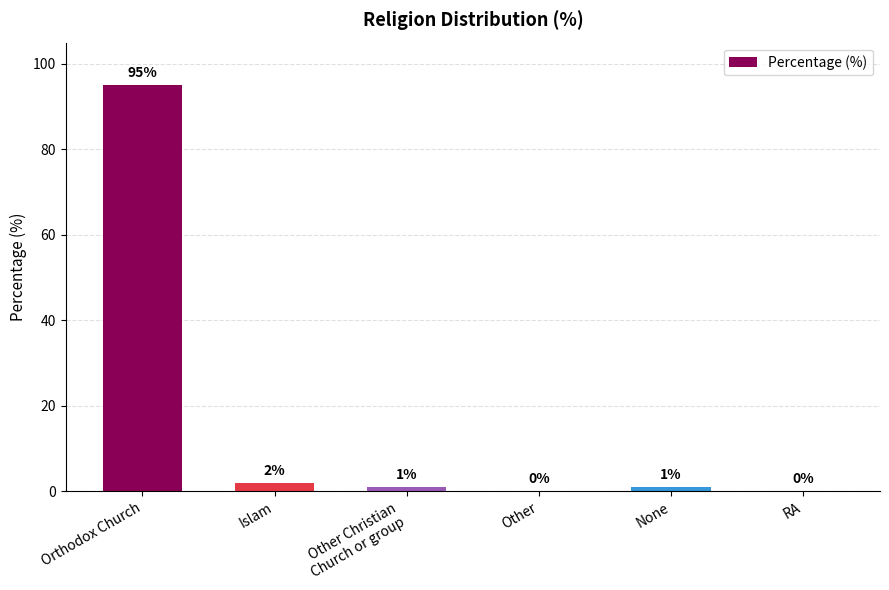

Are the bars grouped side by side (vs. stacked)?

No